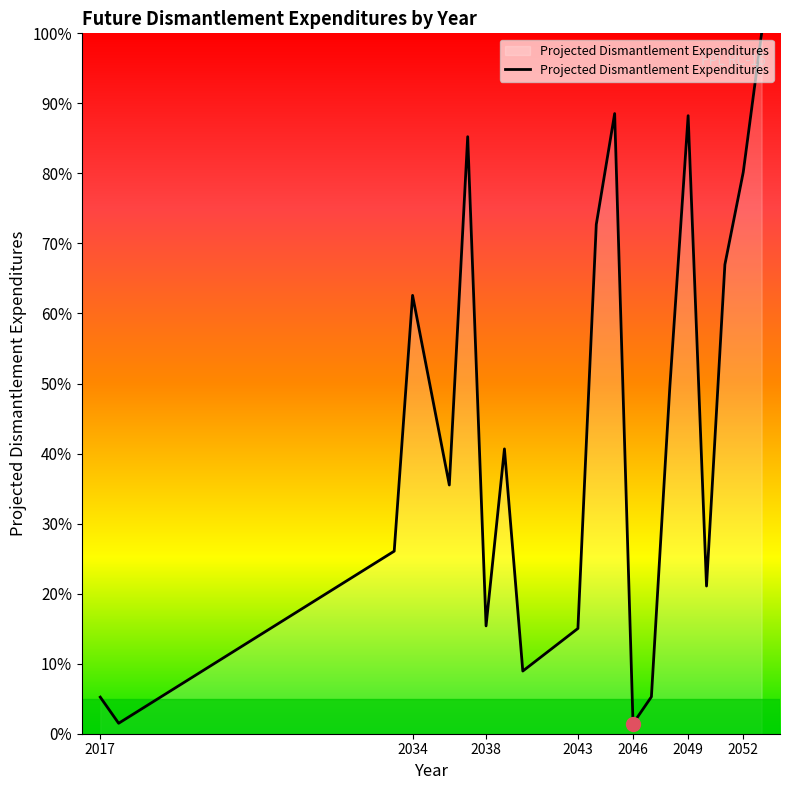

What is the greatest value displayed?

100.0